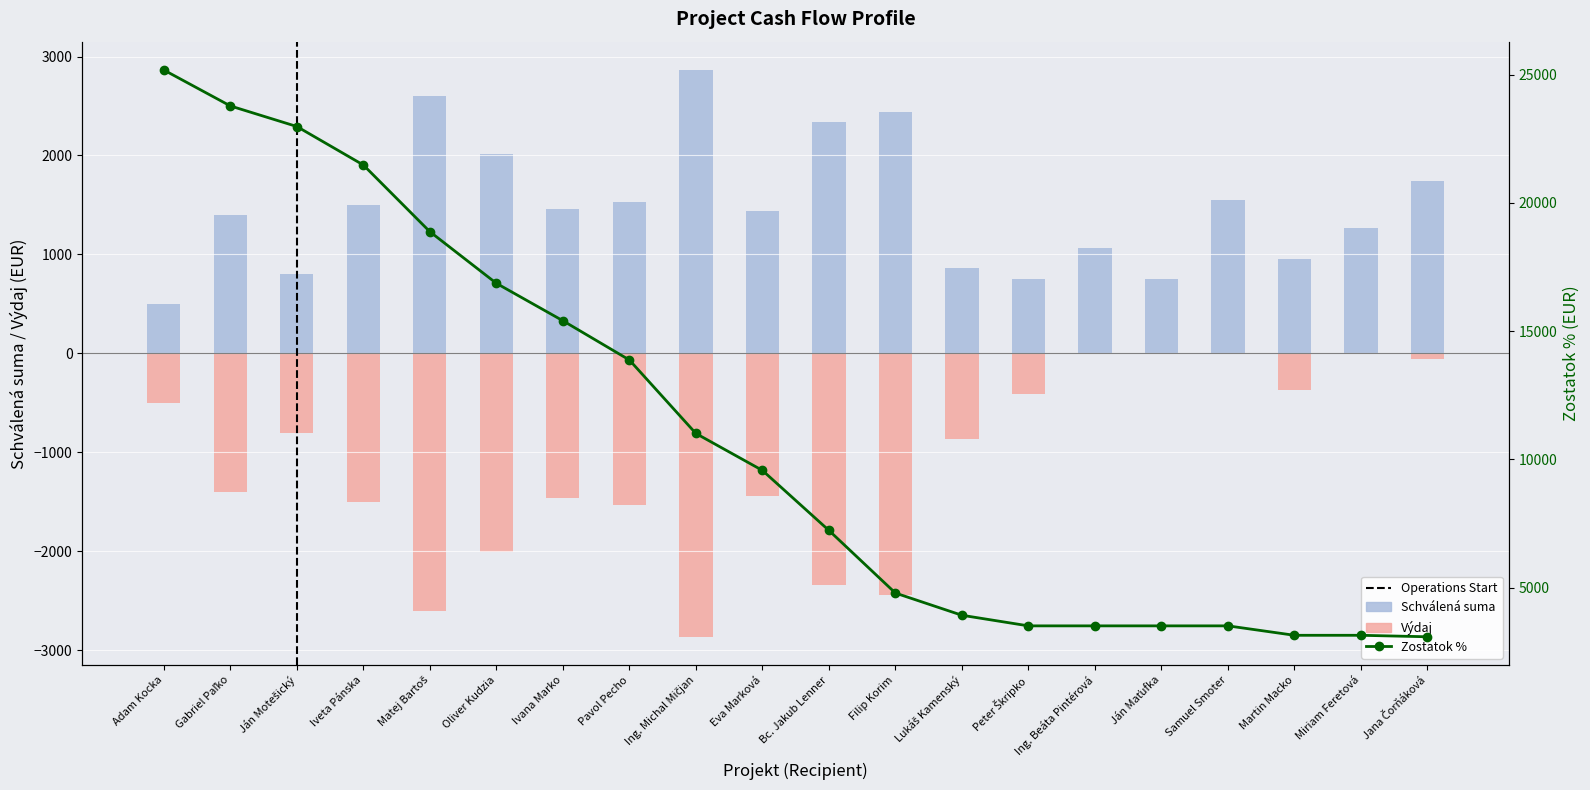

Rank the series at Ing. Beáta Pintérová from highest to lowest value.

Zostatok %, Schválená suma, Výdaj